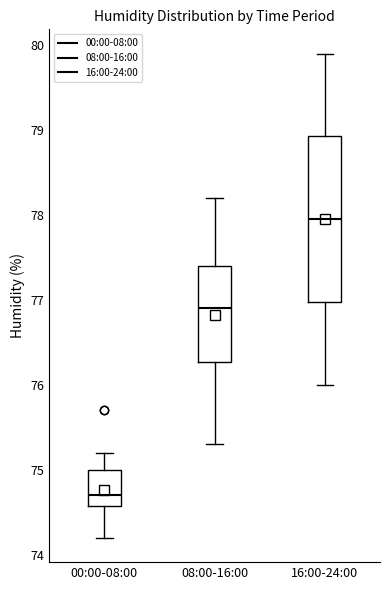

Comparing the boxes themselves (not the whiskers), which one is the tallest?

16:00-24:00